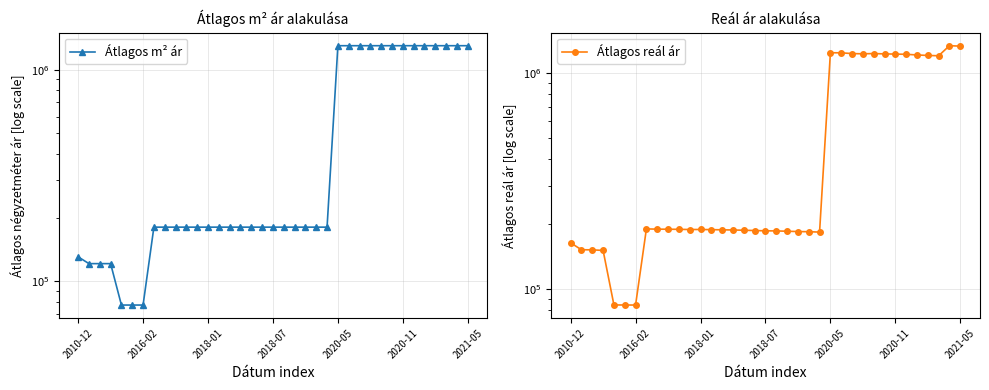

How many data points in Átlagos reál ár are less than 189154?

18